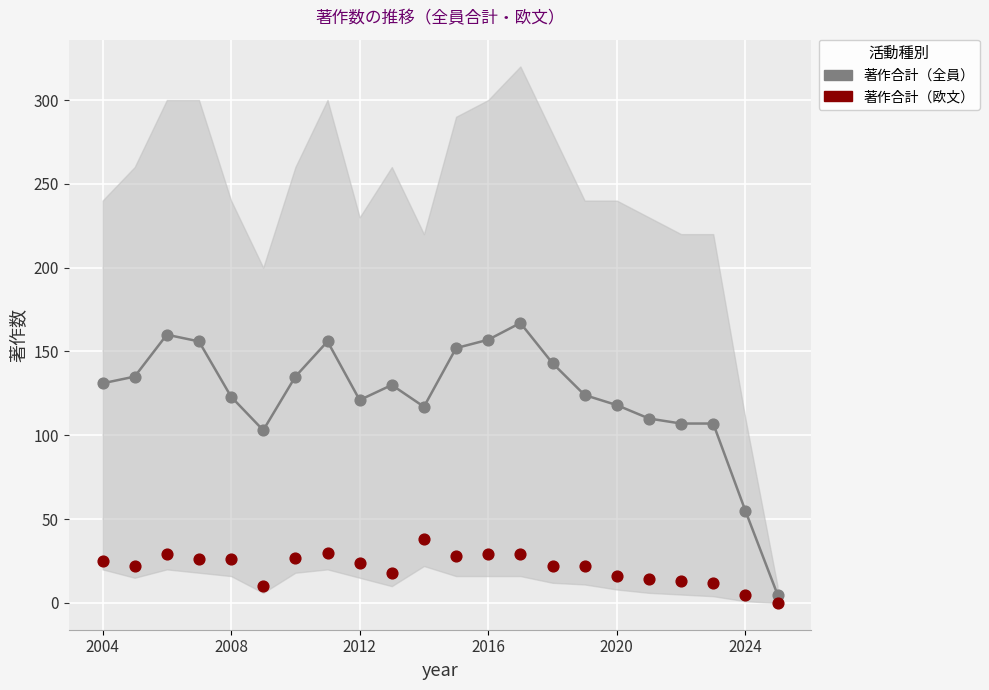

Across all data points, what is the range of Y values (max minus min)?

167